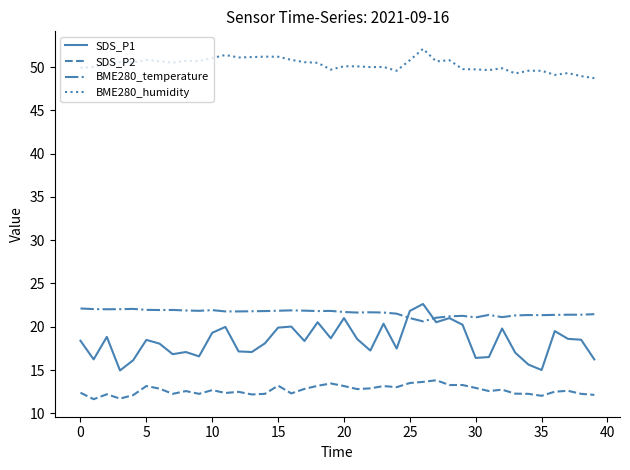

Which series has the largest total across all categories?

BME280_humidity